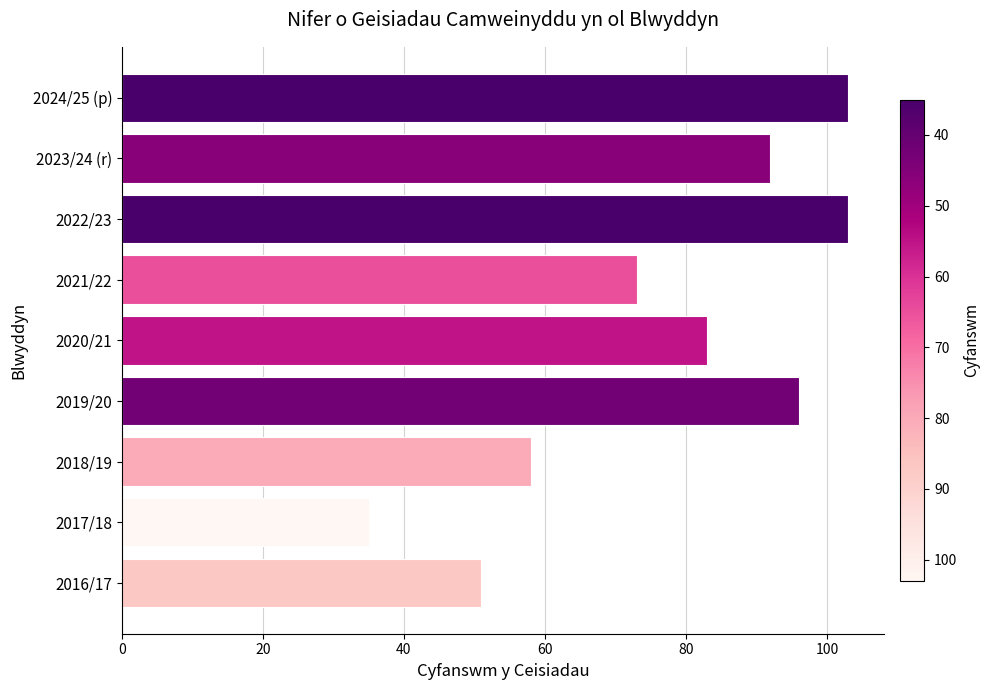

True or false: the data shows 79 at 2018/19.

False